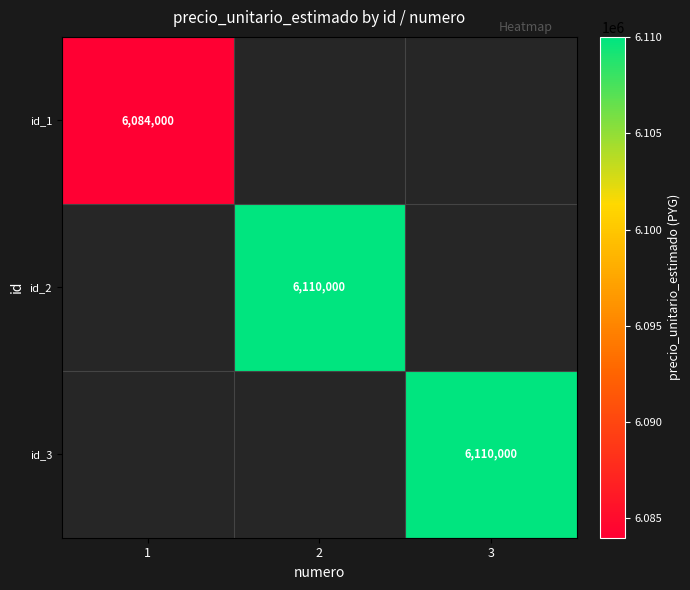

The value of id_1 at 1 is 6084000. True or false?

True